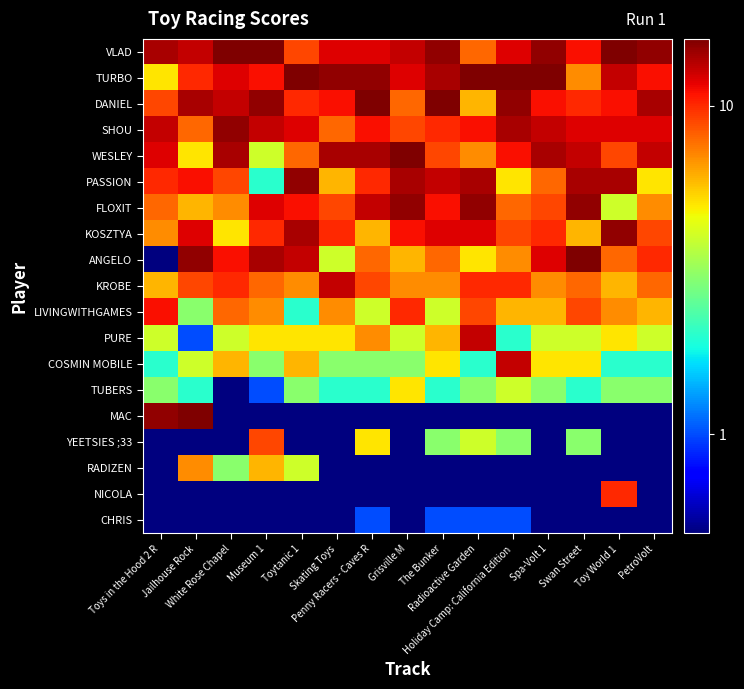

Reading left to right, extract all data points from this chart.

VLAD: Toys in the Hood 2 R=14.0	Jailhouse Rock=13.0	White Rose Chapel=16.0	Museum 1=16.0	Toytanic 1=9.0	Skating Toys=12.0	Penny Racers - Caves R=12.0	Grisville M=13.0	The Bunker=15.0	Radioactive Garden=8.0	Holiday Camp: California Edition=12.0	Spa-Volt 1=15.0	Swan Street=11.0	Toy World 1=16.0	PetroVolt=15.0
TURBO: Toys in the Hood 2 R=5.0	Jailhouse Rock=10.0	White Rose Chapel=12.0	Museum 1=11.0	Toytanic 1=16.0	Skating Toys=15.0	Penny Racers - Caves R=15.0	Grisville M=12.0	The Bunker=14.0	Radioactive Garden=16.0	Holiday Camp: California Edition=16.0	Spa-Volt 1=16.0	Swan Street=7.0	Toy World 1=13.0	PetroVolt=11.0
DANIEL: Toys in the Hood 2 R=9.0	Jailhouse Rock=14.0	White Rose Chapel=13.0	Museum 1=15.0	Toytanic 1=10.0	Skating Toys=11.0	Penny Racers - Caves R=16.0	Grisville M=8.0	The Bunker=16.0	Radioactive Garden=6.0	Holiday Camp: California Edition=15.0	Spa-Volt 1=11.0	Swan Street=10.0	Toy World 1=11.0	PetroVolt=14.0
SHOU: Toys in the Hood 2 R=13.0	Jailhouse Rock=8.0	White Rose Chapel=15.0	Museum 1=13.0	Toytanic 1=12.0	Skating Toys=8.0	Penny Racers - Caves R=11.0	Grisville M=9.0	The Bunker=10.0	Radioactive Garden=11.0	Holiday Camp: California Edition=14.0	Spa-Volt 1=13.0	Swan Street=12.0	Toy World 1=12.0	PetroVolt=12.0
WESLEY: Toys in the Hood 2 R=12.0	Jailhouse Rock=5.0	White Rose Chapel=14.0	Museum 1=4.0	Toytanic 1=8.0	Skating Toys=14.0	Penny Racers - Caves R=14.0	Grisville M=16.0	The Bunker=9.0	Radioactive Garden=7.0	Holiday Camp: California Edition=11.0	Spa-Volt 1=14.0	Swan Street=13.0	Toy World 1=9.0	PetroVolt=13.0
PASSION: Toys in the Hood 2 R=10.0	Jailhouse Rock=11.0	White Rose Chapel=9.0	Museum 1=2.0	Toytanic 1=15.0	Skating Toys=6.0	Penny Racers - Caves R=10.0	Grisville M=14.0	The Bunker=13.0	Radioactive Garden=14.0	Holiday Camp: California Edition=5.0	Spa-Volt 1=8.0	Swan Street=14.0	Toy World 1=14.0	PetroVolt=5.0
FLOXIT: Toys in the Hood 2 R=8.0	Jailhouse Rock=6.0	White Rose Chapel=7.0	Museum 1=12.0	Toytanic 1=11.0	Skating Toys=9.0	Penny Racers - Caves R=13.0	Grisville M=15.0	The Bunker=11.0	Radioactive Garden=15.0	Holiday Camp: California Edition=8.0	Spa-Volt 1=9.0	Swan Street=15.0	Toy World 1=4.0	PetroVolt=7.0
KOSZTYA: Toys in the Hood 2 R=7.0	Jailhouse Rock=12.0	White Rose Chapel=5.0	Museum 1=10.0	Toytanic 1=14.0	Skating Toys=10.0	Penny Racers - Caves R=6.0	Grisville M=11.0	The Bunker=12.0	Radioactive Garden=12.0	Holiday Camp: California Edition=9.0	Spa-Volt 1=10.0	Swan Street=6.0	Toy World 1=15.0	PetroVolt=9.0
ANGELO: Toys in the Hood 2 R=0.5	Jailhouse Rock=15.0	White Rose Chapel=11.0	Museum 1=14.0	Toytanic 1=13.0	Skating Toys=4.0	Penny Racers - Caves R=8.0	Grisville M=6.0	The Bunker=8.0	Radioactive Garden=5.0	Holiday Camp: California Edition=7.0	Spa-Volt 1=12.0	Swan Street=16.0	Toy World 1=8.0	PetroVolt=10.0
KROBE: Toys in the Hood 2 R=6.0	Jailhouse Rock=9.0	White Rose Chapel=10.0	Museum 1=8.0	Toytanic 1=7.0	Skating Toys=13.0	Penny Racers - Caves R=9.0	Grisville M=7.0	The Bunker=7.0	Radioactive Garden=10.0	Holiday Camp: California Edition=10.0	Spa-Volt 1=7.0	Swan Street=8.0	Toy World 1=6.0	PetroVolt=8.0
LIVINGWITHGAMES: Toys in the Hood 2 R=11.0	Jailhouse Rock=3.0	White Rose Chapel=8.0	Museum 1=7.0	Toytanic 1=2.0	Skating Toys=7.0	Penny Racers - Caves R=4.0	Grisville M=10.0	The Bunker=4.0	Radioactive Garden=9.0	Holiday Camp: California Edition=6.0	Spa-Volt 1=6.0	Swan Street=9.0	Toy World 1=7.0	PetroVolt=6.0
PURE: Toys in the Hood 2 R=4.0	Jailhouse Rock=1.0	White Rose Chapel=4.0	Museum 1=5.0	Toytanic 1=5.0	Skating Toys=5.0	Penny Racers - Caves R=7.0	Grisville M=4.0	The Bunker=6.0	Radioactive Garden=13.0	Holiday Camp: California Edition=2.0	Spa-Volt 1=4.0	Swan Street=4.0	Toy World 1=5.0	PetroVolt=4.0
COSMIN MOBILE: Toys in the Hood 2 R=2.0	Jailhouse Rock=4.0	White Rose Chapel=6.0	Museum 1=3.0	Toytanic 1=6.0	Skating Toys=3.0	Penny Racers - Caves R=3.0	Grisville M=3.0	The Bunker=5.0	Radioactive Garden=2.0	Holiday Camp: California Edition=13.0	Spa-Volt 1=5.0	Swan Street=5.0	Toy World 1=2.0	PetroVolt=2.0
TUBERS: Toys in the Hood 2 R=3.0	Jailhouse Rock=2.0	White Rose Chapel=0.5	Museum 1=1.0	Toytanic 1=3.0	Skating Toys=2.0	Penny Racers - Caves R=2.0	Grisville M=5.0	The Bunker=2.0	Radioactive Garden=3.0	Holiday Camp: California Edition=4.0	Spa-Volt 1=3.0	Swan Street=2.0	Toy World 1=3.0	PetroVolt=3.0
MAC: Toys in the Hood 2 R=15.0	Jailhouse Rock=16.0	White Rose Chapel=0.5	Museum 1=0.5	Toytanic 1=0.5	Skating Toys=0.5	Penny Racers - Caves R=0.5	Grisville M=0.5	The Bunker=0.5	Radioactive Garden=0.5	Holiday Camp: California Edition=0.5	Spa-Volt 1=0.5	Swan Street=0.5	Toy World 1=0.5	PetroVolt=0.5
YEETSIES ;33: Toys in the Hood 2 R=0.5	Jailhouse Rock=0.5	White Rose Chapel=0.5	Museum 1=9.0	Toytanic 1=0.5	Skating Toys=0.5	Penny Racers - Caves R=5.0	Grisville M=0.5	The Bunker=3.0	Radioactive Garden=4.0	Holiday Camp: California Edition=3.0	Spa-Volt 1=0.5	Swan Street=3.0	Toy World 1=0.5	PetroVolt=0.5
RADIZEN: Toys in the Hood 2 R=0.5	Jailhouse Rock=7.0	White Rose Chapel=3.0	Museum 1=6.0	Toytanic 1=4.0	Skating Toys=0.5	Penny Racers - Caves R=0.5	Grisville M=0.5	The Bunker=0.5	Radioactive Garden=0.5	Holiday Camp: California Edition=0.5	Spa-Volt 1=0.5	Swan Street=0.5	Toy World 1=0.5	PetroVolt=0.5
NICOLA: Toys in the Hood 2 R=0.5	Jailhouse Rock=0.5	White Rose Chapel=0.5	Museum 1=0.5	Toytanic 1=0.5	Skating Toys=0.5	Penny Racers - Caves R=0.5	Grisville M=0.5	The Bunker=0.5	Radioactive Garden=0.5	Holiday Camp: California Edition=0.5	Spa-Volt 1=0.5	Swan Street=0.5	Toy World 1=10.0	PetroVolt=0.5
CHRIS: Toys in the Hood 2 R=0.5	Jailhouse Rock=0.5	White Rose Chapel=0.5	Museum 1=0.5	Toytanic 1=0.5	Skating Toys=0.5	Penny Racers - Caves R=1.0	Grisville M=0.5	The Bunker=1.0	Radioactive Garden=1.0	Holiday Camp: California Edition=1.0	Spa-Volt 1=0.5	Swan Street=0.5	Toy World 1=0.5	PetroVolt=0.5